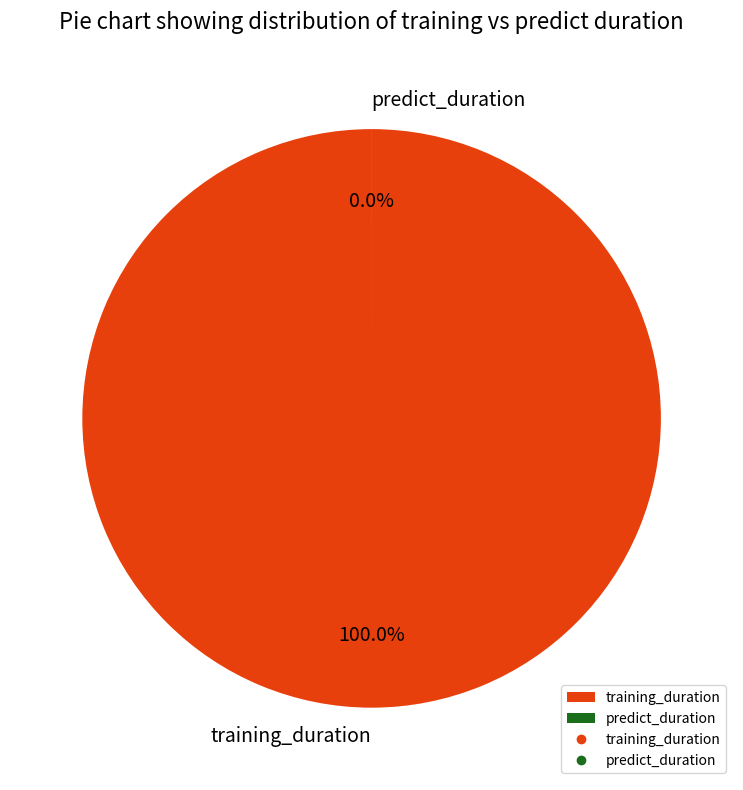

Count the number of slices in the pie.

2